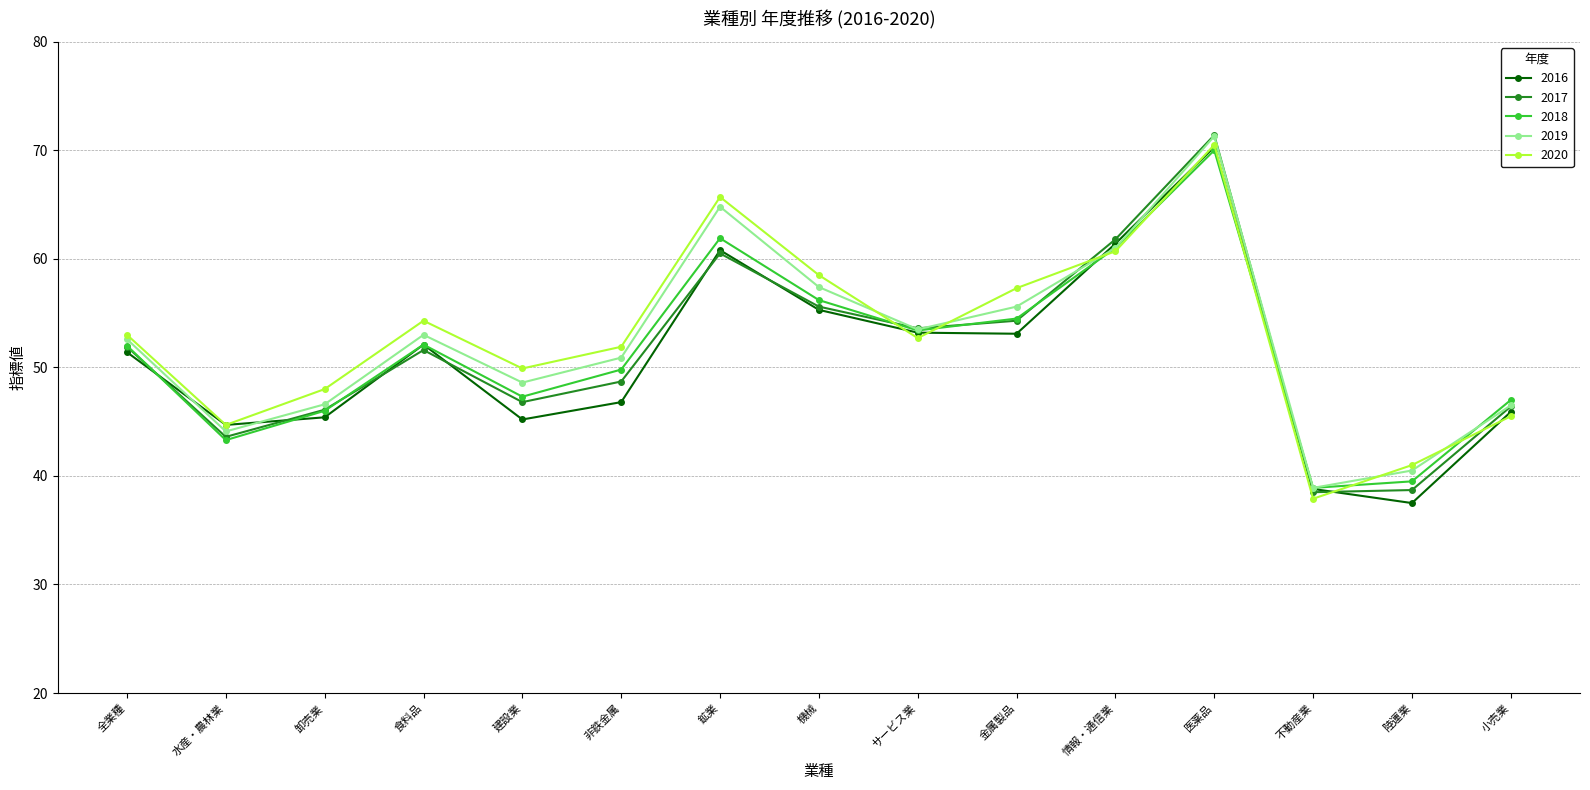

What is the spread (max minus min) of values at 鉱業?

5.2